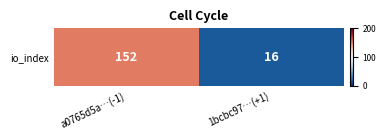

Rank the categories by value from lowest to highest.

1bcbc97…(+1), a0765d5a…(-1)